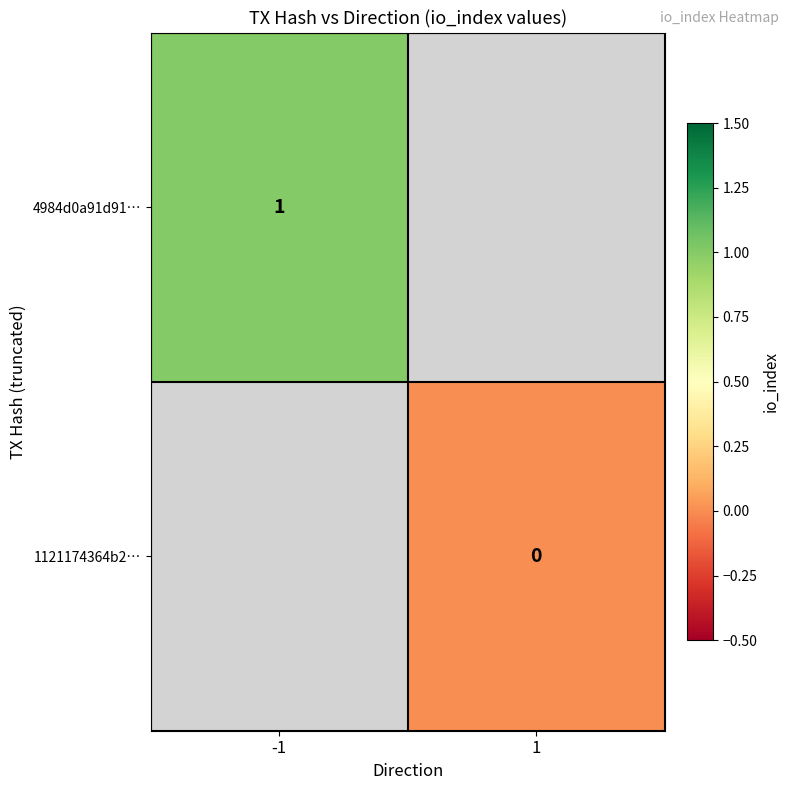

The 4984d0a91d91… series shows 1 at -1. True or false?

True